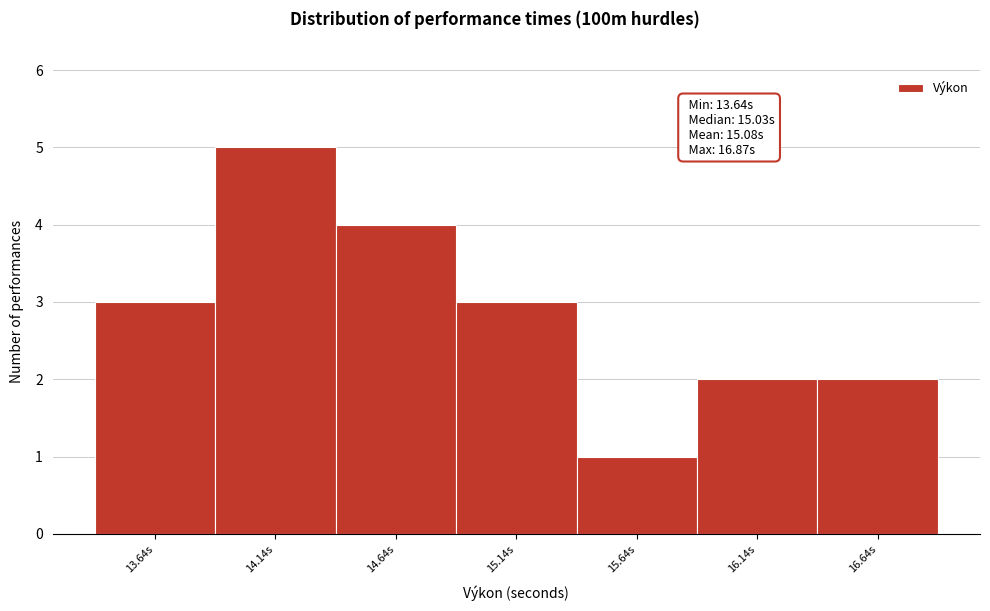

Reading left to right, what are all the values shown in this chart?

13.64s=3	14.14s=5	14.64s=4	15.14s=3	15.64s=1	16.14s=2	16.64s=2